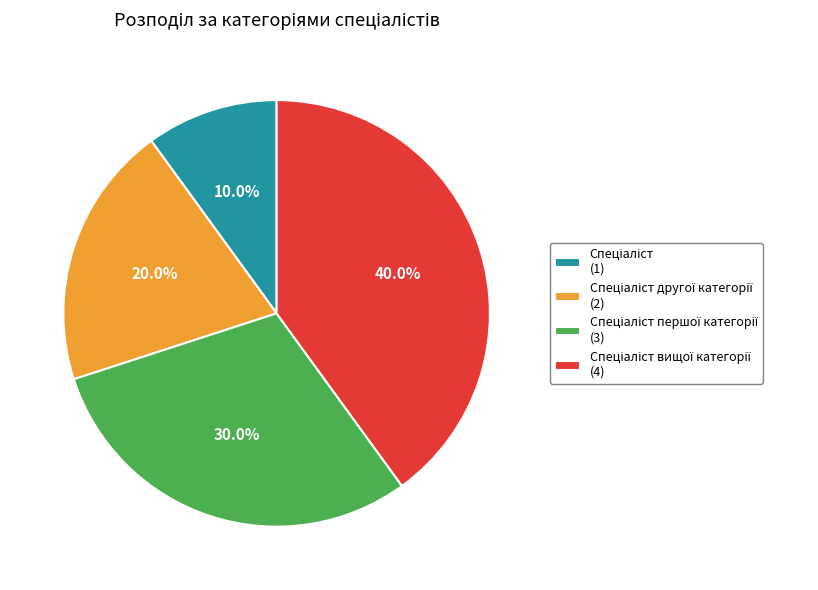

How many slices are in this pie chart?

4